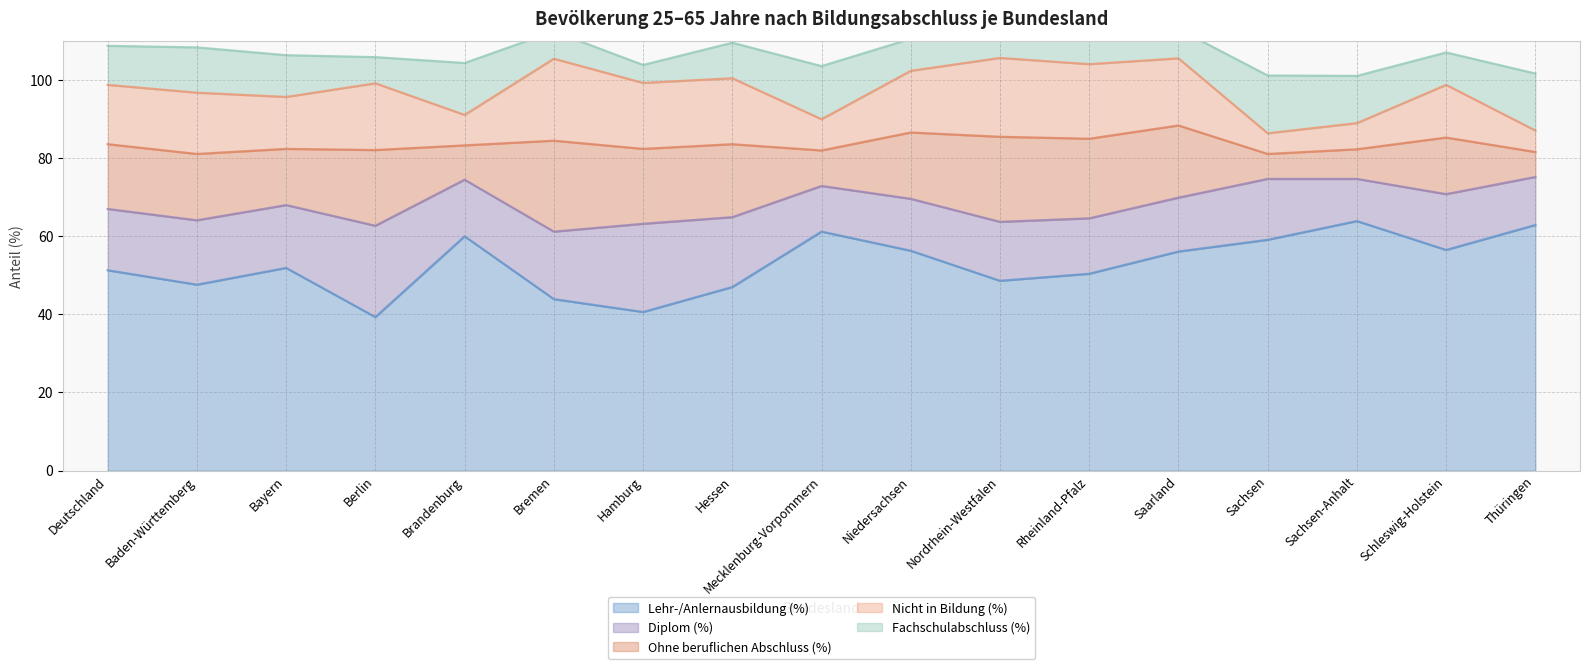

Reading left to right, list all the values displayed in this chart.

Lehr-/Anlernausbildung (%): Deutschland=51.3	Baden-Württemberg=47.6	Bayern=51.9	Berlin=39.3	Brandenburg=60.0	Bremen=43.9	Hamburg=40.6	Hessen=47.0	Mecklenburg-Vorpommern=61.2	Niedersachsen=56.3	Nordrhein-Westfalen=48.6	Rheinland-Pfalz=50.4	Saarland=56.1	Sachsen=59.1	Sachsen-Anhalt=63.9	Schleswig-Holstein=56.5	Thüringen=62.9
Diplom (%): Deutschland=15.7	Baden-Württemberg=16.5	Bayern=16.1	Berlin=23.4	Brandenburg=14.5	Bremen=17.3	Hamburg=22.6	Hessen=17.9	Mecklenburg-Vorpommern=11.7	Niedersachsen=13.3	Nordrhein-Westfalen=15.1	Rheinland-Pfalz=14.2	Saarland=13.8	Sachsen=15.6	Sachsen-Anhalt=10.8	Schleswig-Holstein=14.3	Thüringen=12.3
Ohne beruflichen Abschluss (%): Deutschland=16.6	Baden-Württemberg=17.0	Bayern=14.4	Berlin=19.4	Brandenburg=8.8	Bremen=23.3	Hamburg=19.2	Hessen=18.7	Mecklenburg-Vorpommern=9.1	Niedersachsen=17.0	Nordrhein-Westfalen=21.8	Rheinland-Pfalz=20.4	Saarland=18.5	Sachsen=6.4	Sachsen-Anhalt=7.6	Schleswig-Holstein=14.5	Thüringen=6.4
Nicht in Bildung (%): Deutschland=15.2	Baden-Württemberg=15.7	Bayern=13.3	Berlin=17.1	Brandenburg=7.8	Bremen=21.0	Hamburg=16.9	Hessen=16.9	Mecklenburg-Vorpommern=8.0	Niedersachsen=15.8	Nordrhein-Westfalen=20.2	Rheinland-Pfalz=19.1	Saarland=17.2	Sachsen=5.3	Sachsen-Anhalt=6.7	Schleswig-Holstein=13.5	Thüringen=5.5
Fachschulabschluss (%): Deutschland=10.0	Baden-Württemberg=11.6	Bayern=10.7	Berlin=6.7	Brandenburg=13.3	Bremen=7.0	Hamburg=4.6	Hessen=9.1	Mecklenburg-Vorpommern=13.6	Niedersachsen=8.2	Nordrhein-Westfalen=8.6	Rheinland-Pfalz=10.2	Saarland=7.5	Sachsen=14.8	Sachsen-Anhalt=12.1	Schleswig-Holstein=8.3	Thüringen=14.6